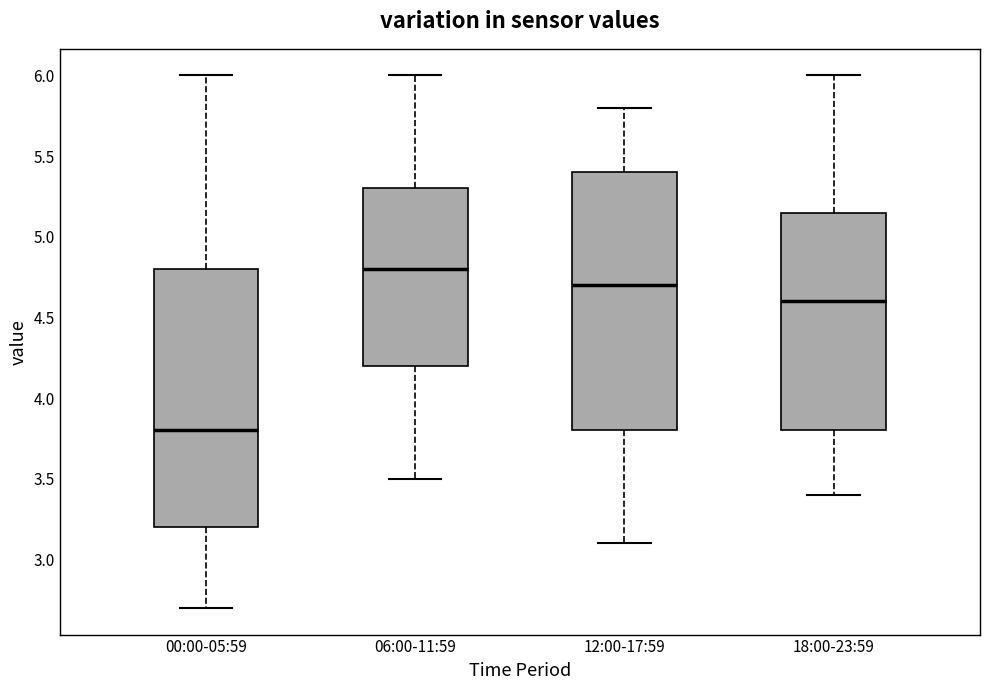

Reading left to right, transcribe this box plot: for each box, give where its median line is, the range the box spans, and where its two whiskers end, as read against the y-axis. The values are not printed on the chart, so give them approximately, as read against the axis.

00:00-05:59: median 3.80, box 3.20 to 4.80, whiskers 2.70 to 6.00
06:00-11:59: median 4.80, box 4.20 to 5.30, whiskers 3.50 to 6.00
12:00-17:59: median 4.70, box 3.80 to 5.40, whiskers 3.10 to 5.80
18:00-23:59: median 4.60, box 3.80 to 5.15, whiskers 3.40 to 6.00